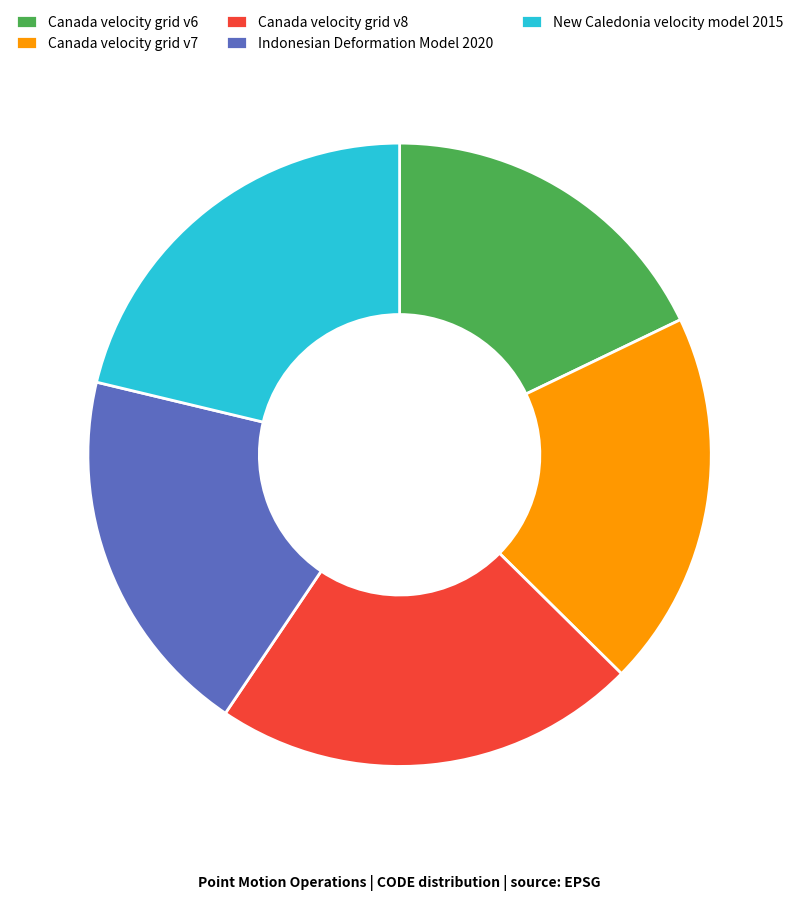

Is it true that Canada velocity grid v8 is 22% of the pie?

True